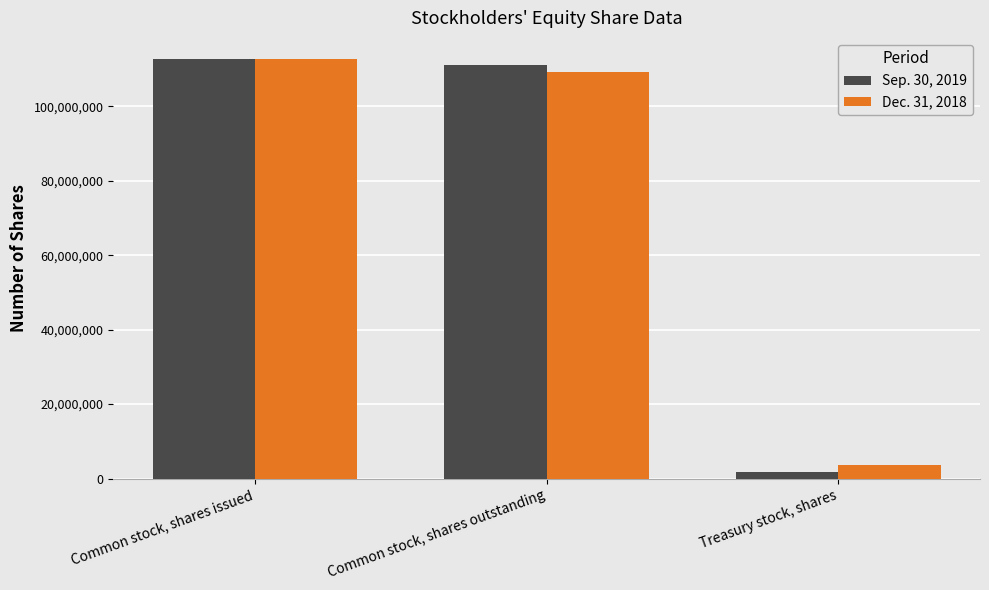

What is the label of the 3rd bar from the left?

Treasury stock, shares